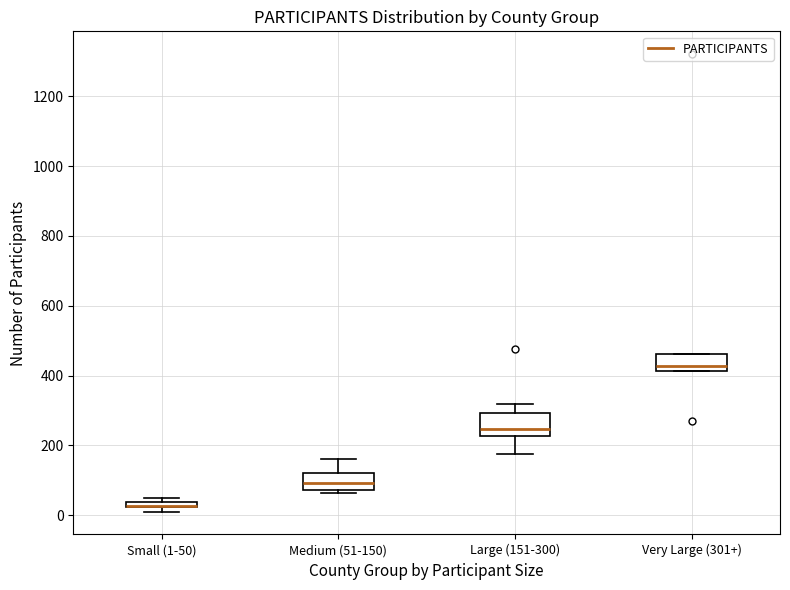

Where is the upper edge of the box for Very Large (301+) on the y-axis? The values are not printed on the chart, so give them approximately, as read against the axis.

460